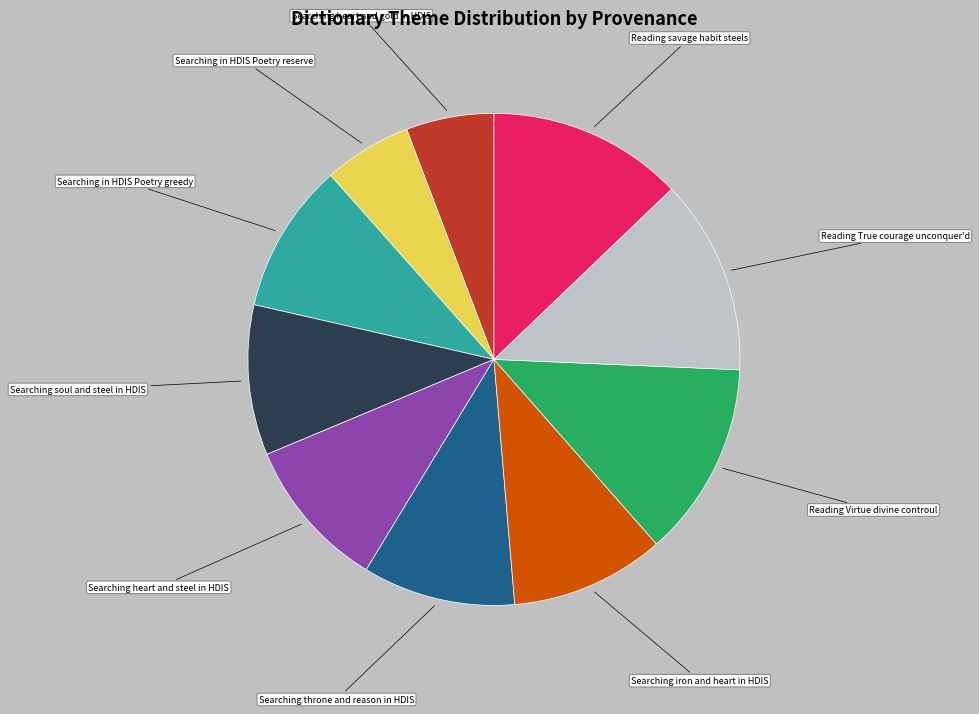

Is there any slice that represents more than half of the pie?

No